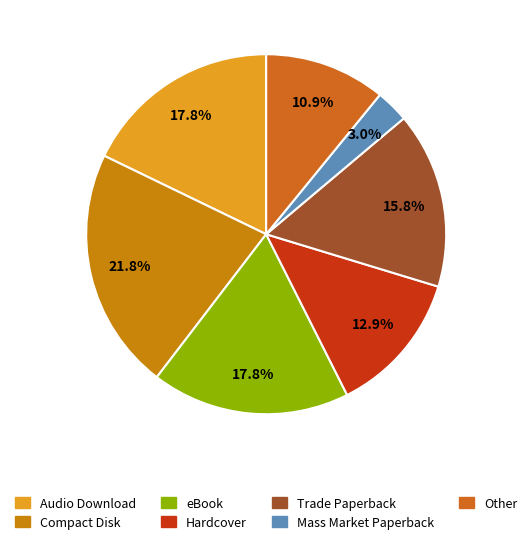

Does Audio Download account for over 50% of the chart?

No